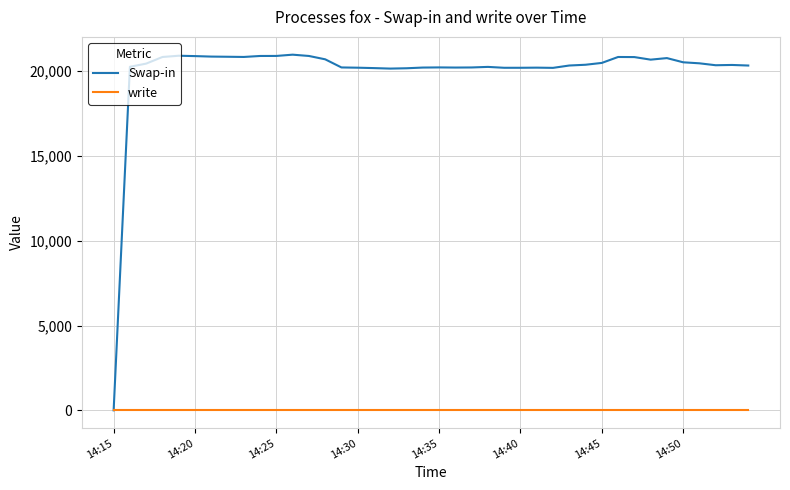

Which series has the largest total across all categories?

Swap-in